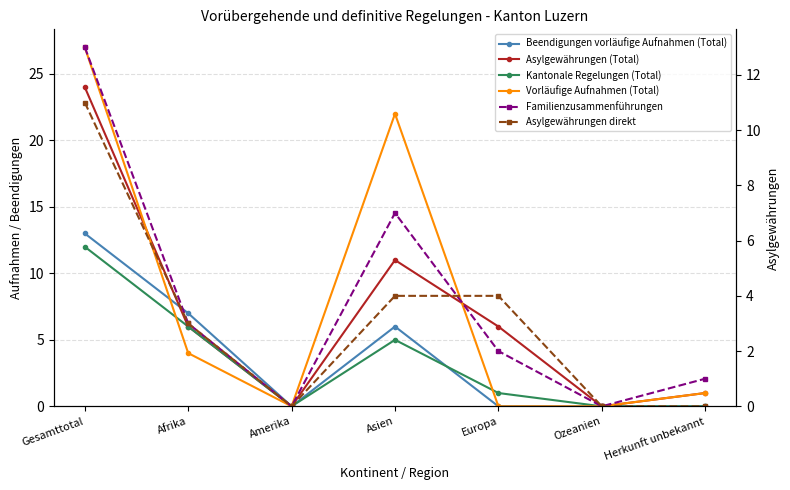

Is this an area chart (filled region under the line)?

No